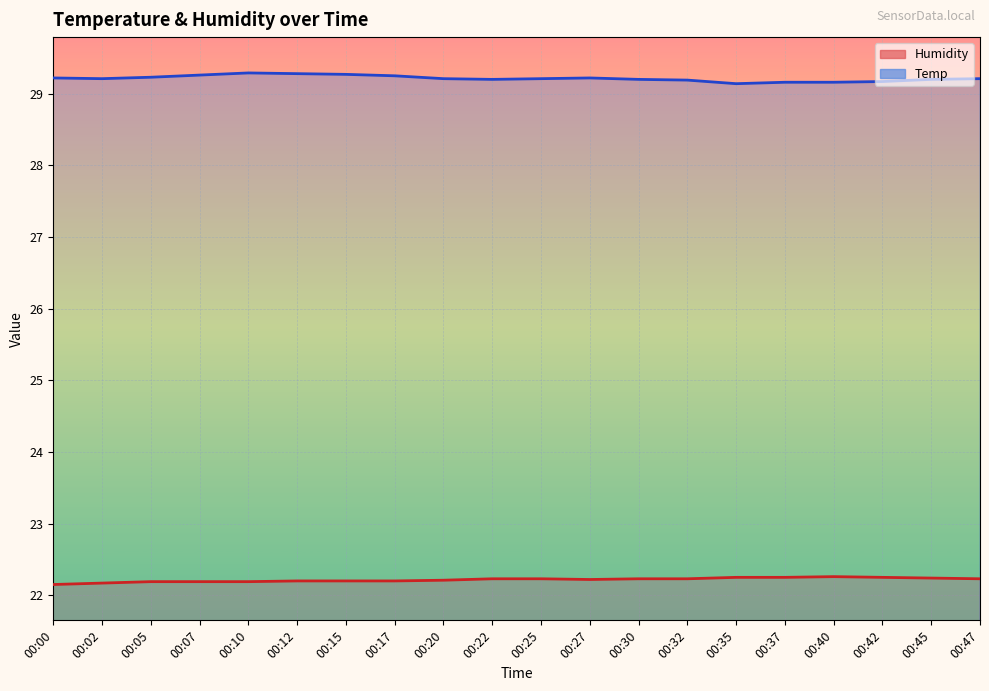

True or false: Temp and Humidity cross at least once.

False